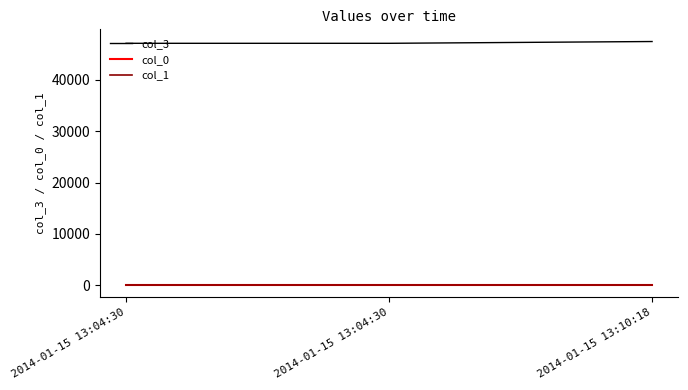

At which label does col_3 reach its peak?

2014-01-15 13:10:18